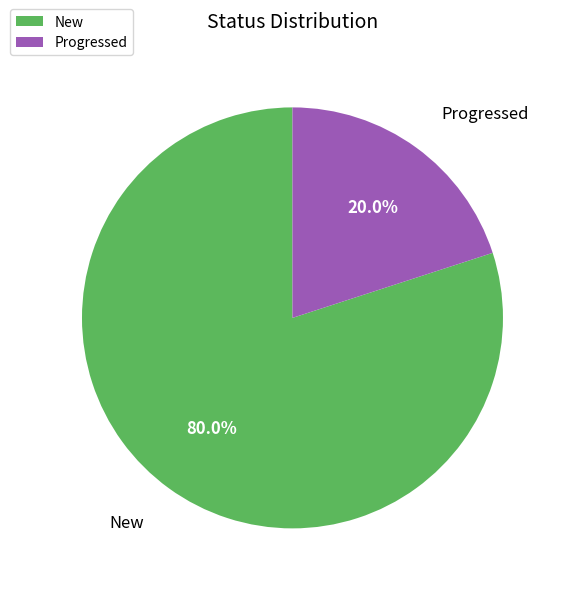

Which has a higher value, Progressed or New?

New